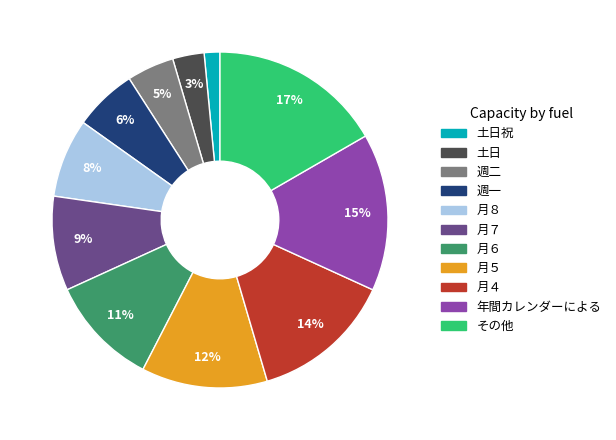

Is there any slice that represents more than half of the pie?

No